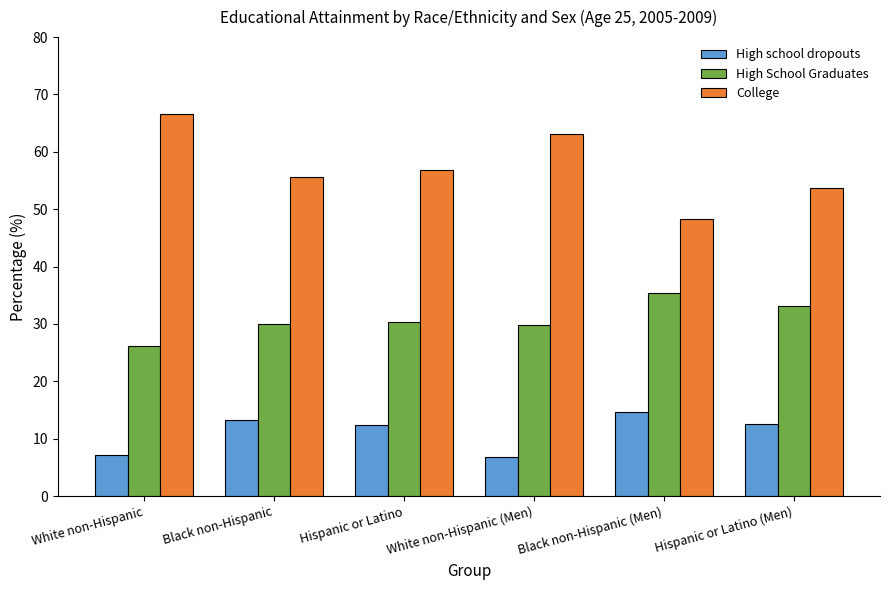

How many series are shown in this chart?

3